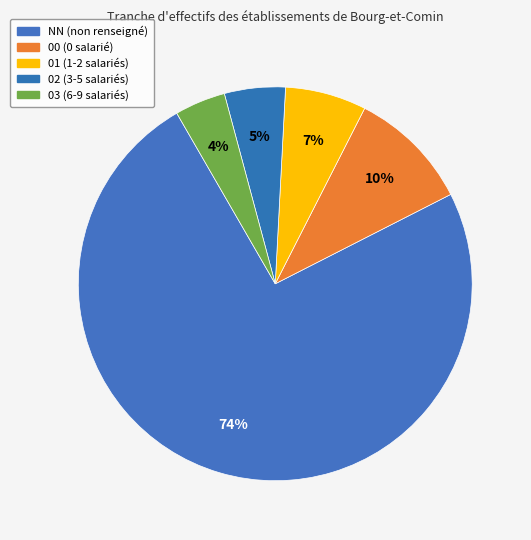

Does 03 account for over 50% of the chart?

No